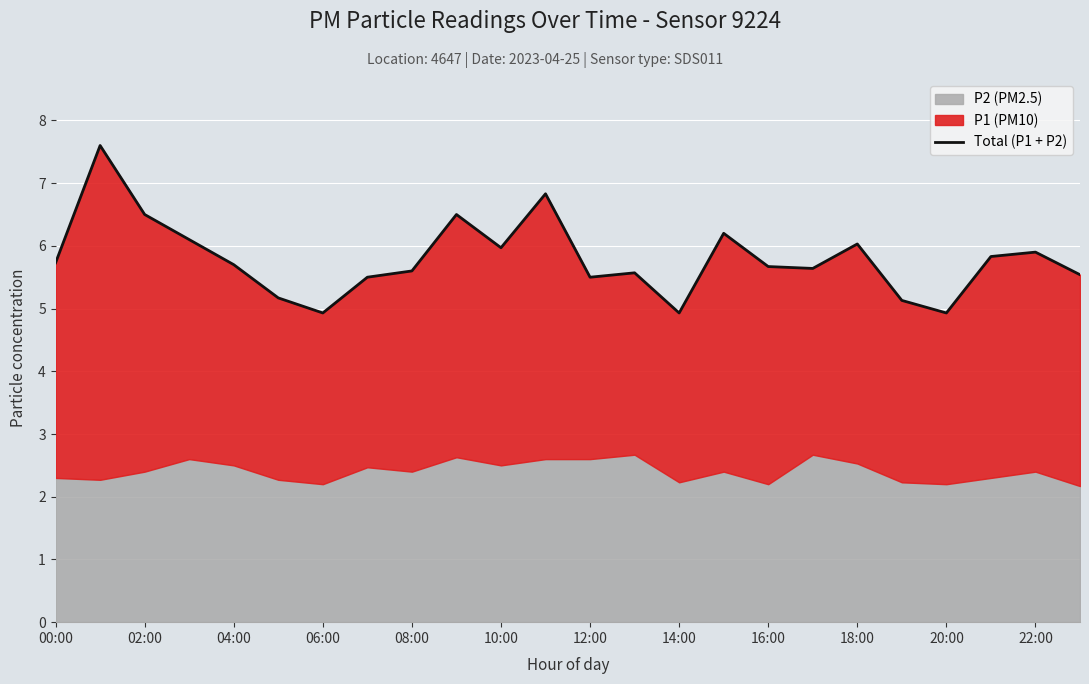

What is the label of the 16th point from the left?

15